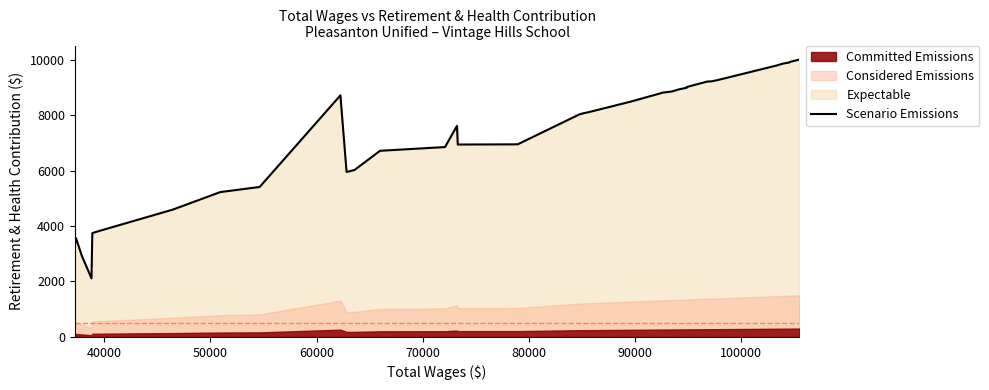

Does the chart have visible grid lines?

No